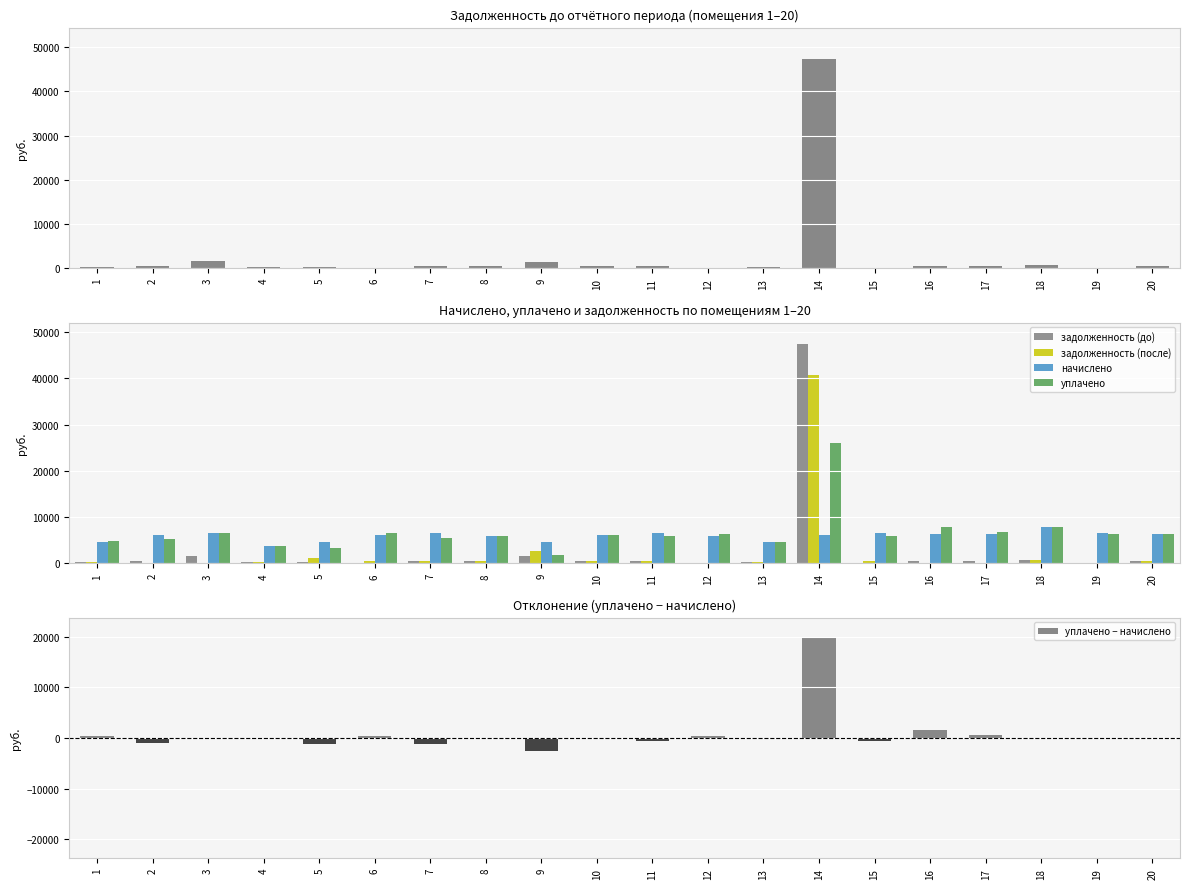

Is it true that уплачено equals 5859.7 at 8?

True